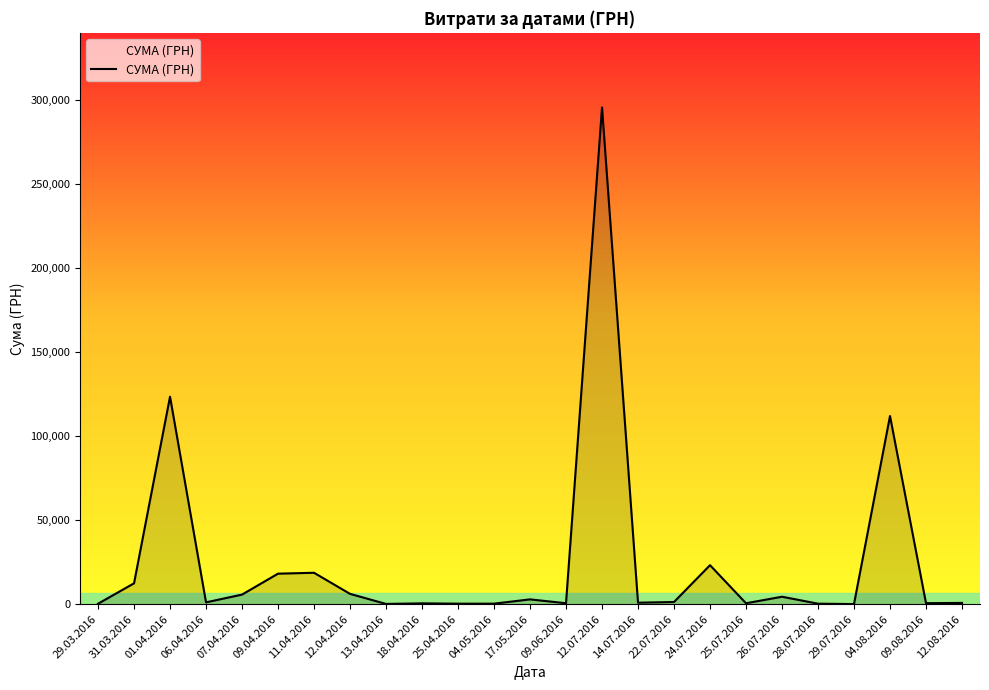

Which label corresponds to the smallest value in the chart?

29.07.2016